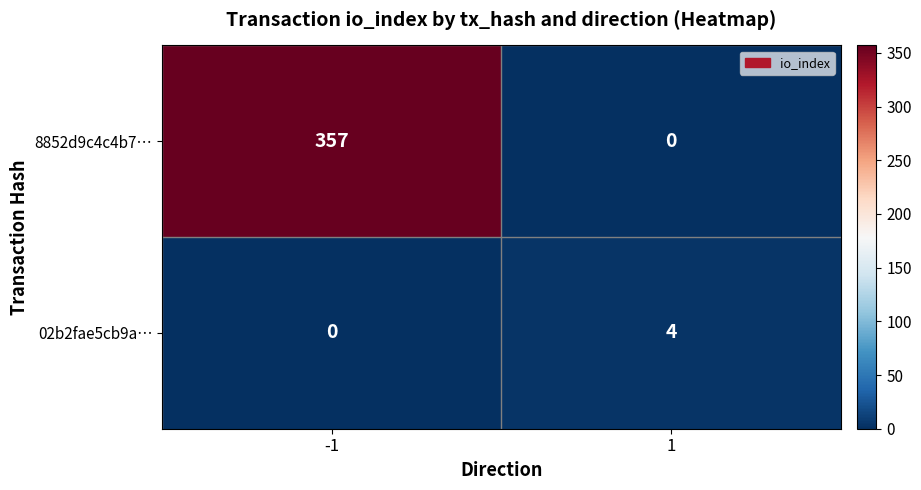

Read the 8852d9c4c4b7… value at -1, to the nearest 5.

355